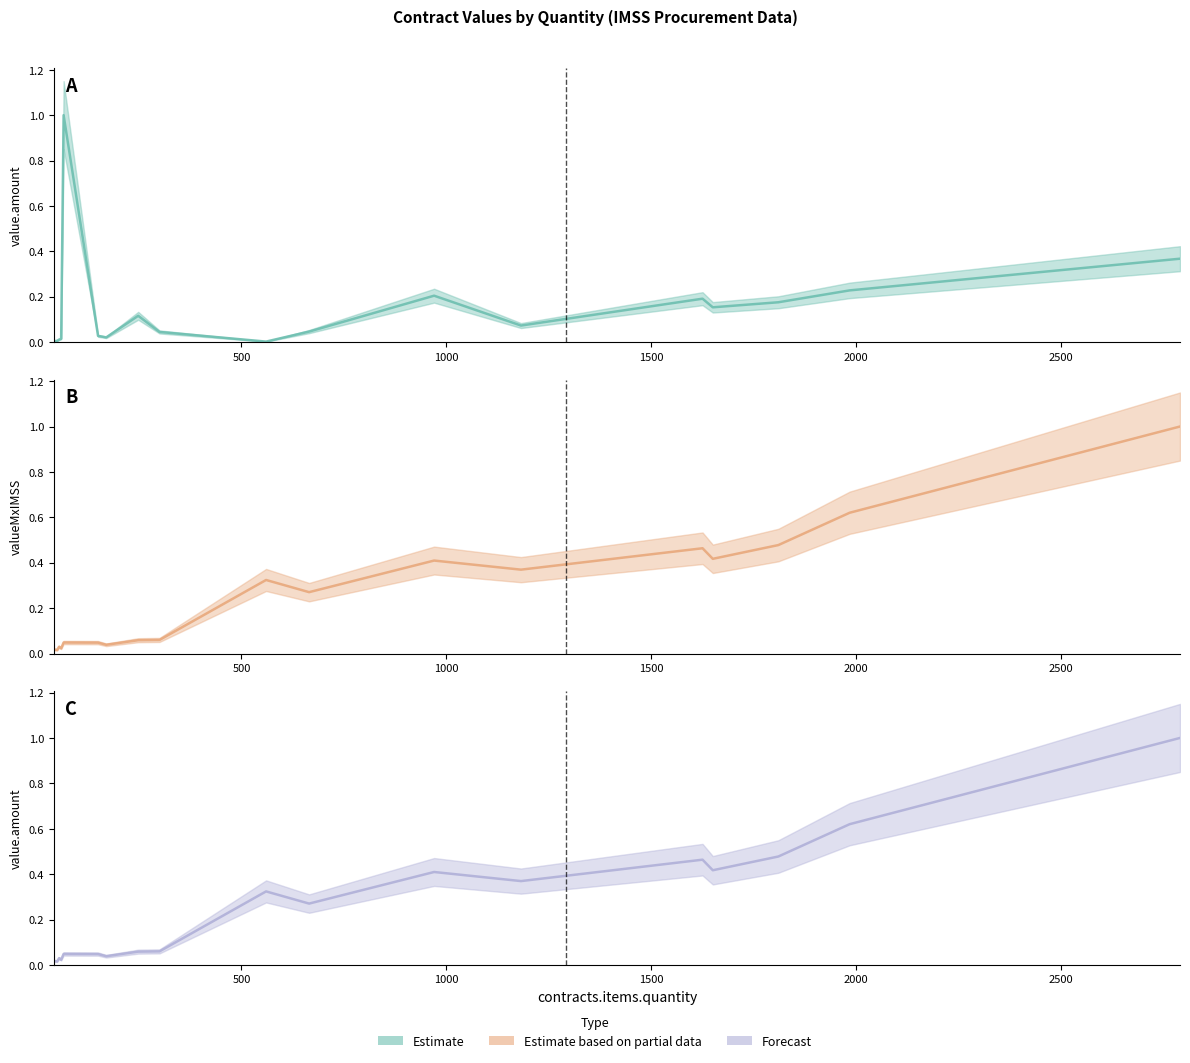

Reading right to left, list all the values displayed in this chart.

Estimate: 0.4	0.2	0.2	0.2	0.2	0.1	0.2	0.0	0.0	0.0	0.1	0.0	0.0	1.0	0.0	0.0	0.0	0.0	0.0	0.0
Estimate based on partial data: 1.0	0.6	0.5	0.4	0.5	0.4	0.4	0.3	0.3	0.1	0.1	0.0	0.0	0.0	0.0	0.0	0.0	0.0	0.0	0.0
Forecast: 1.0	0.6	0.5	0.4	0.5	0.4	0.4	0.3	0.3	0.1	0.1	0.0	0.0	0.0	0.0	0.0	0.0	0.0	0.0	0.0